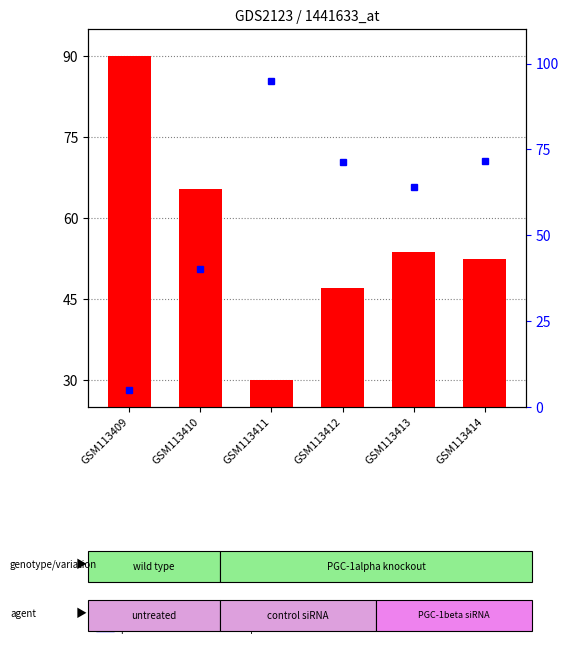

How many data points does each series have?

6